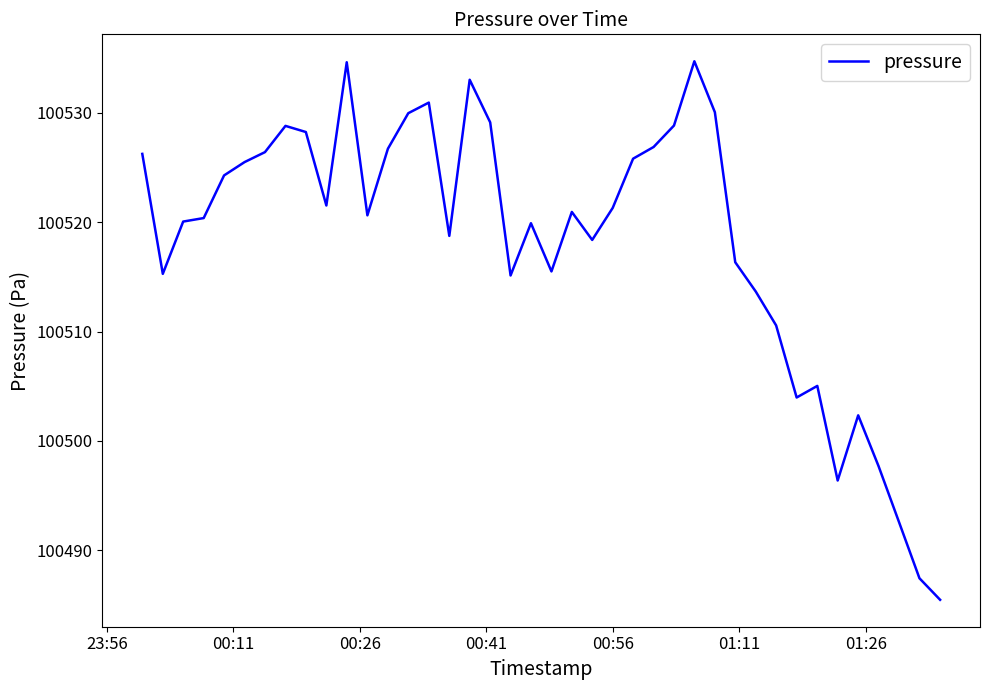

What is the greatest value displayed?

100534.7